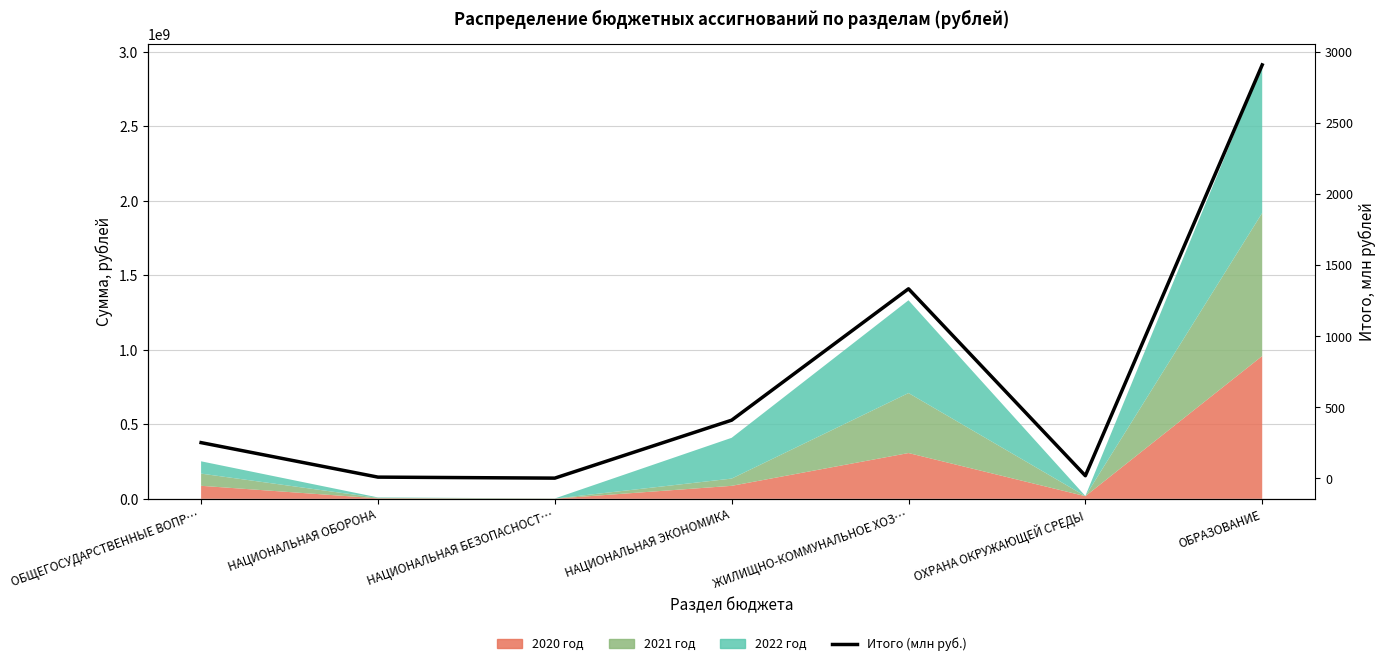

Reading left to right, list all the values displayed in this chart.

ОБЩЕГОСУДАРСТВЕННЫЕ ВОПР…=251.7	НАЦИОНАЛЬНАЯ ОБОРОНА=9.2	НАЦИОНАЛЬНАЯ БЕЗОПАСНОСТ…=2.1	НАЦИОНАЛЬНАЯ ЭКОНОМИКА=409.4	ЖИЛИЩНО-КОММУНАЛЬНОЕ ХОЗ…=1332.8	ОХРАНА ОКРУЖАЮЩЕЙ СРЕДЫ=19.0	ОБРАЗОВАНИЕ=2906.4